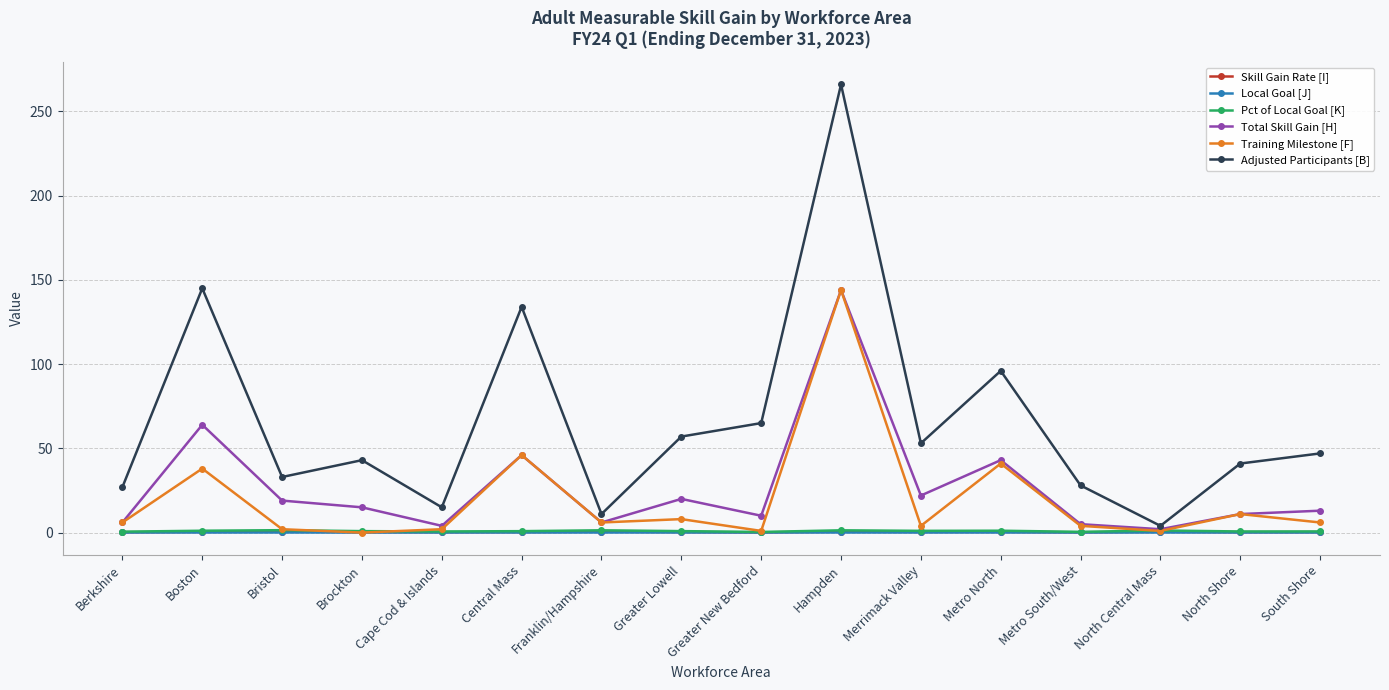

What is the maximum value shown in the chart?

266.0